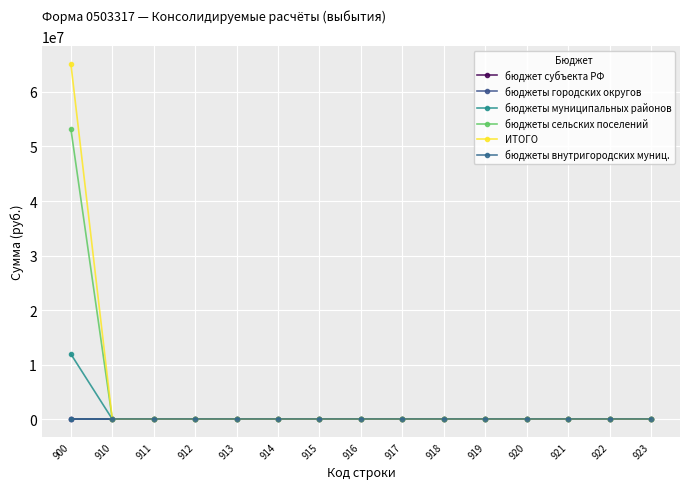

Is the value of бюджет субъекта РФ at 915 greater than the value of бюджеты муниципальных районов at 912?

No